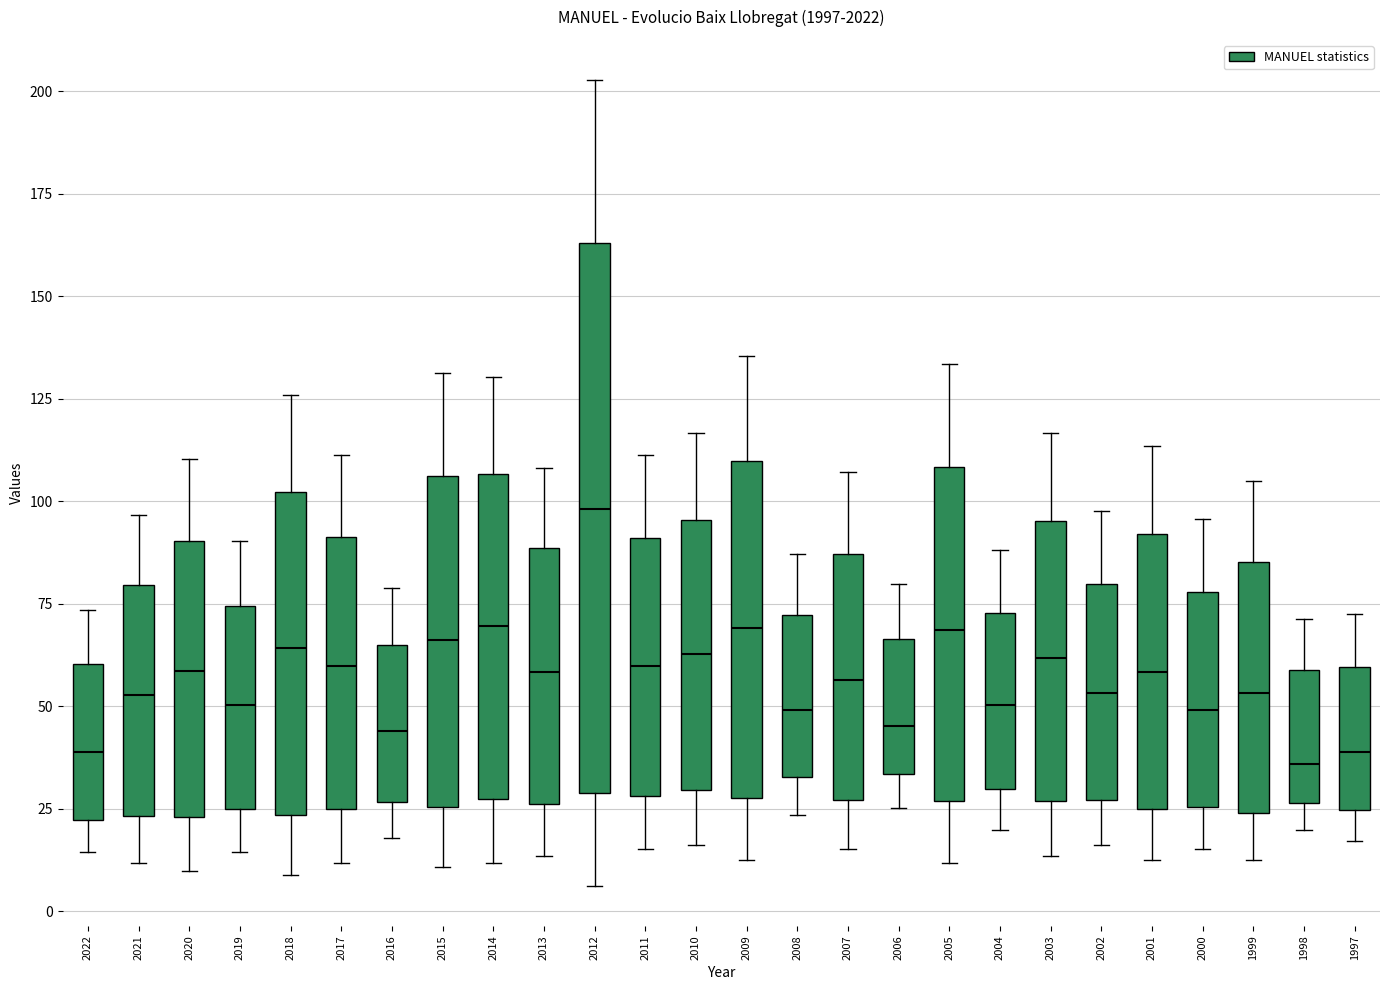

Reading left to right, read every box against the y-axis: the position of its median line, the range the box covers, and the ends of its whiskers. The values are not printed on the chart, so give them approximately, as read against the axis.

2022: median 40, box 20 to 60, whiskers 15 to 75
2021: median 55, box 25 to 80, whiskers 10 to 95
2020: median 60, box 25 to 90, whiskers 10 to 110
2019: median 50, box 25 to 75, whiskers 15 to 90
2018: median 65, box 25 to 100, whiskers 10 to 125
2017: median 60, box 25 to 90, whiskers 10 to 110
2016: median 45, box 25 to 65, whiskers 20 to 80
2015: median 65, box 25 to 105, whiskers 10 to 130
2014: median 70, box 25 to 105, whiskers 10 to 130
2013: median 60, box 25 to 90, whiskers 15 to 110
2012: median 100, box 30 to 165, whiskers 5 to 205
2011: median 60, box 30 to 90, whiskers 15 to 110
2010: median 65, box 30 to 95, whiskers 15 to 115
2009: median 70, box 30 to 110, whiskers 15 to 135
2008: median 50, box 35 to 70, whiskers 25 to 85
2007: median 55, box 25 to 85, whiskers 15 to 105
2006: median 45, box 35 to 65, whiskers 25 to 80
2005: median 70, box 25 to 110, whiskers 10 to 135
2004: median 50, box 30 to 75, whiskers 20 to 90
2003: median 60, box 25 to 95, whiskers 15 to 115
2002: median 55, box 25 to 80, whiskers 15 to 100
2001: median 60, box 25 to 90, whiskers 15 to 115
2000: median 50, box 25 to 80, whiskers 15 to 95
1999: median 55, box 25 to 85, whiskers 15 to 105
1998: median 35, box 25 to 60, whiskers 20 to 70
1997: median 40, box 25 to 60, whiskers 15 to 70